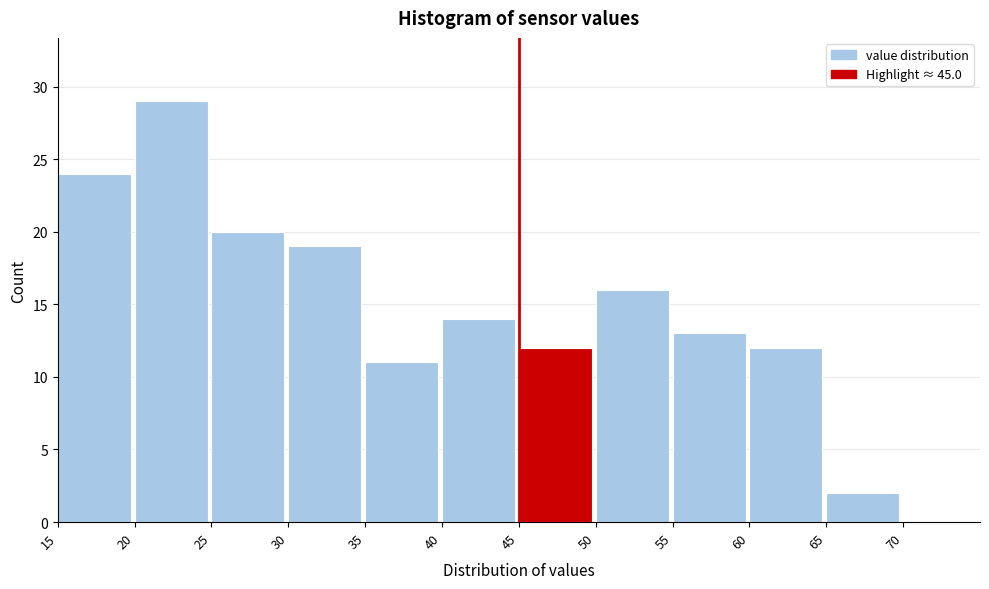

Which range on the x-axis has the tallest bar?

20 to 25